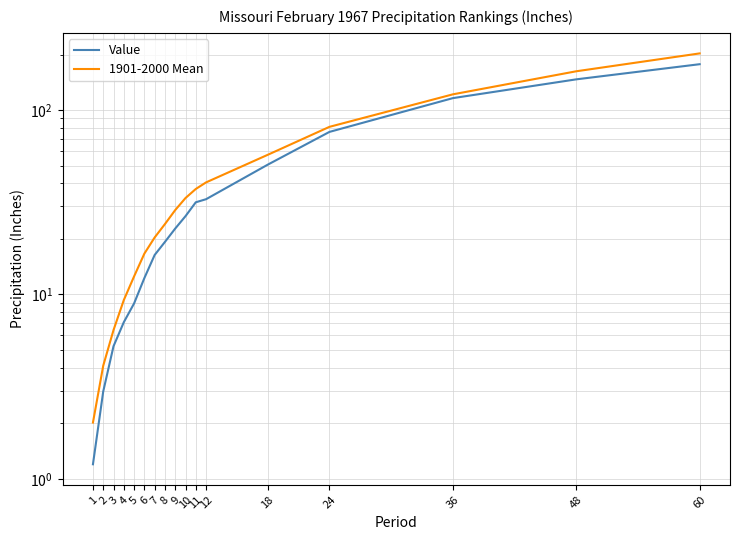

Reading right to left, extract all data points from this chart.

Value: 60=177.2	48=146.7	36=116.0	24=76.1	18=50.6	12=32.9	11=31.6	10=26.6	9=22.8	8=19.3	7=16.4	6=12.3	5=8.9	4=7.1	3=5.2	2=3.0	1=1.2
1901-2000 Mean: 60=202.8	48=162.2	36=121.7	24=81.1	18=57.2	12=40.5	11=37.3	10=33.3	9=28.7	8=24.1	7=20.4	6=16.6	5=12.5	4=9.3	3=6.4	2=4.1	1=2.0